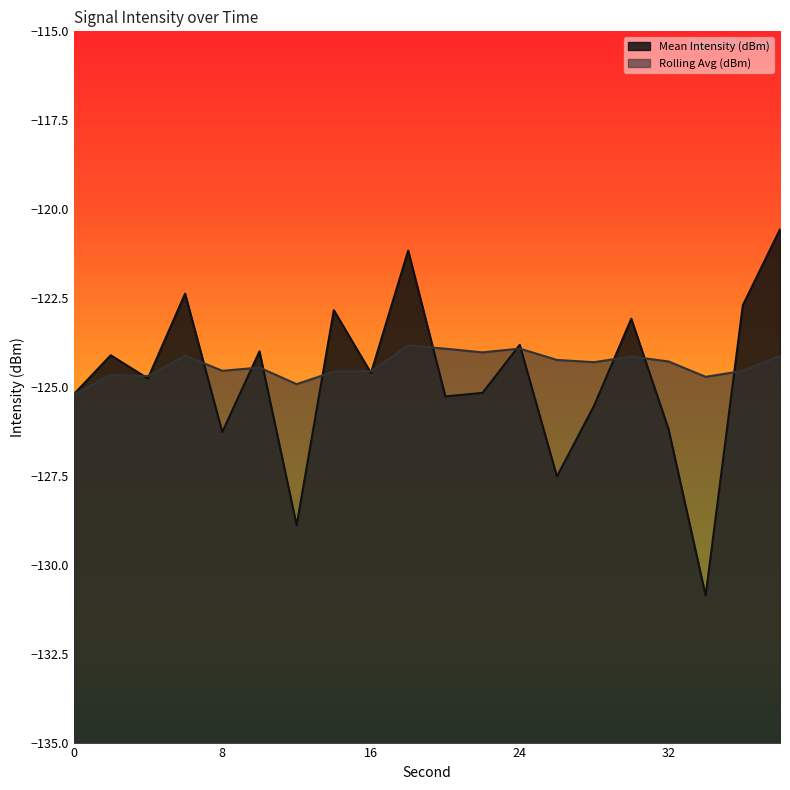

What is the total value across all series at 34?

-255.6